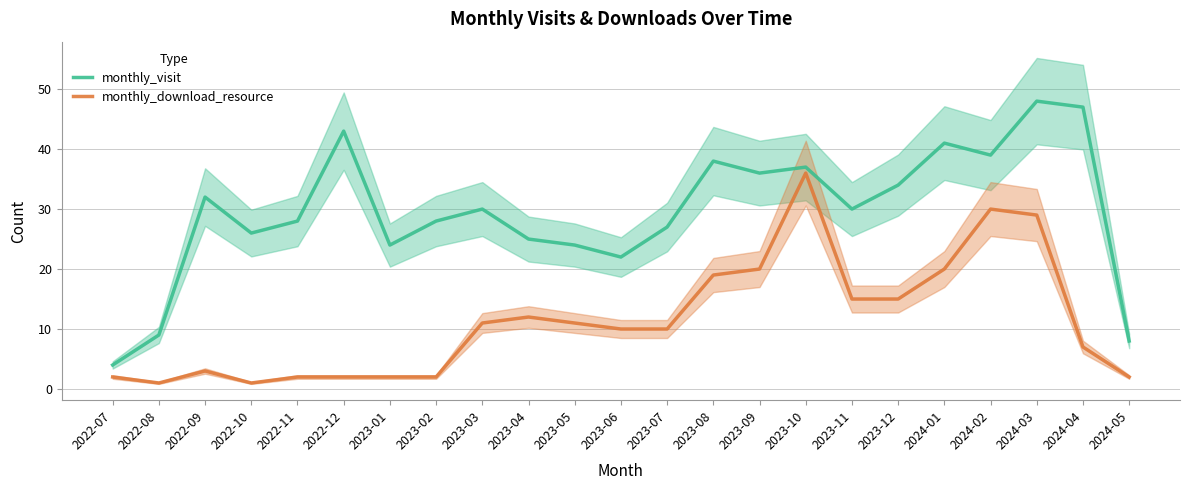

What is the difference between the highest and lowest values at 2023-12?

19